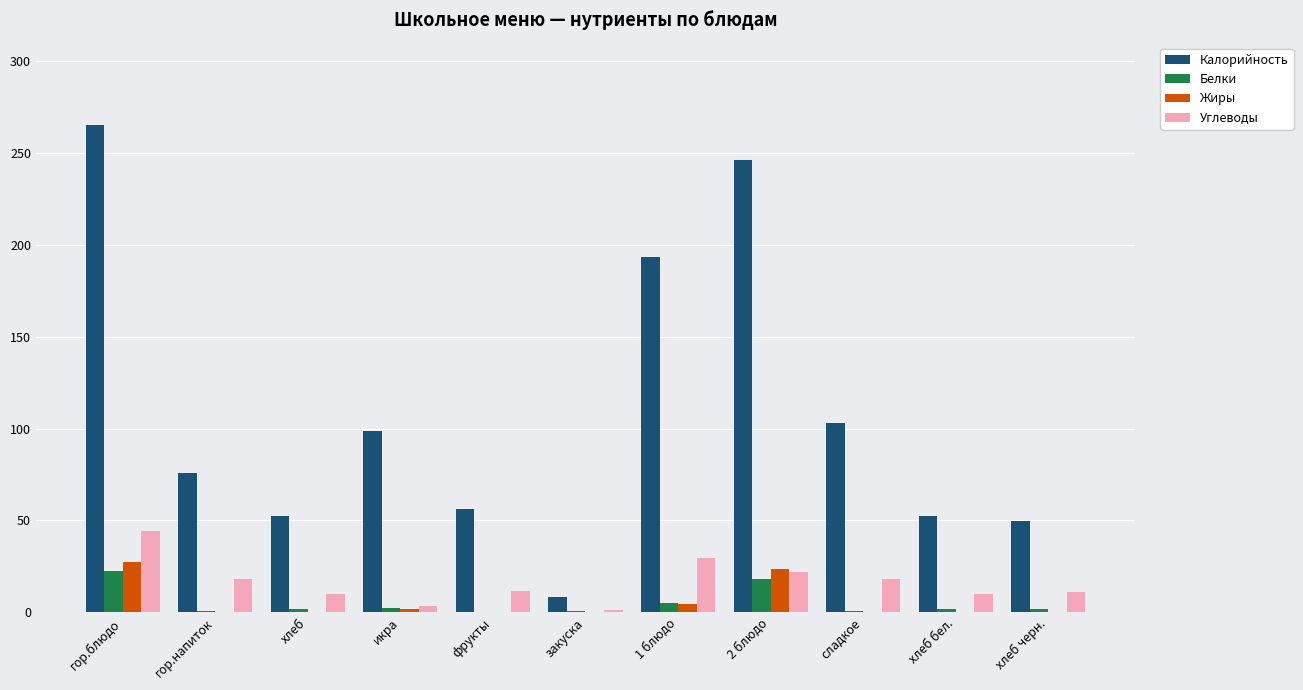

Is it true that Углеводы equals 11.3 at хлеб черн.?

True